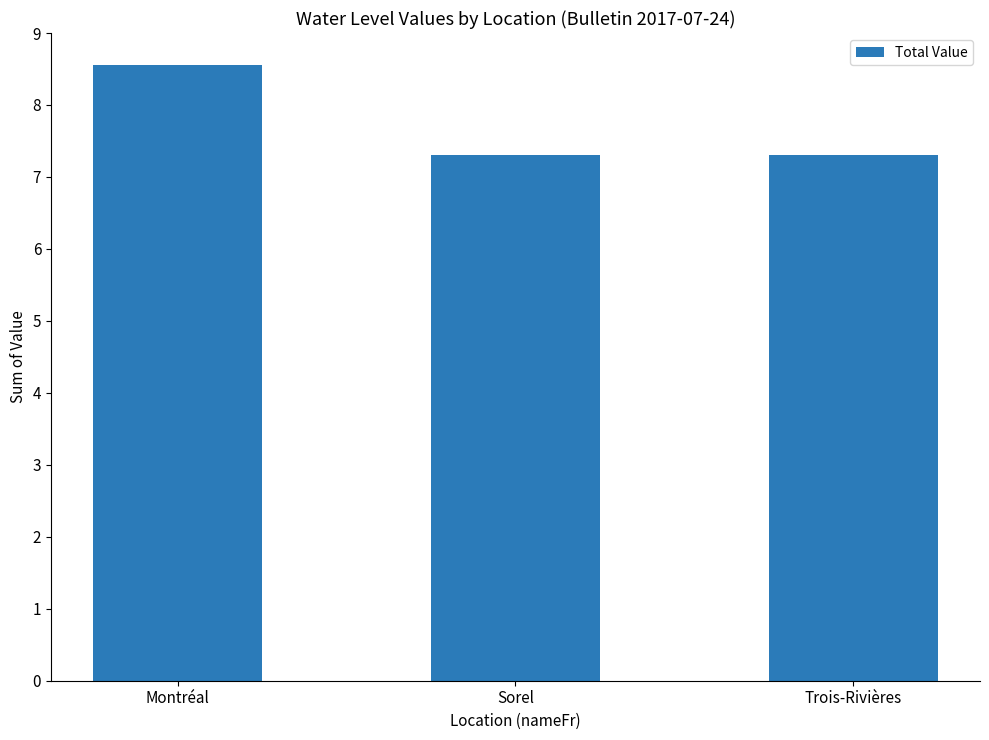

What is the average value?

7.7